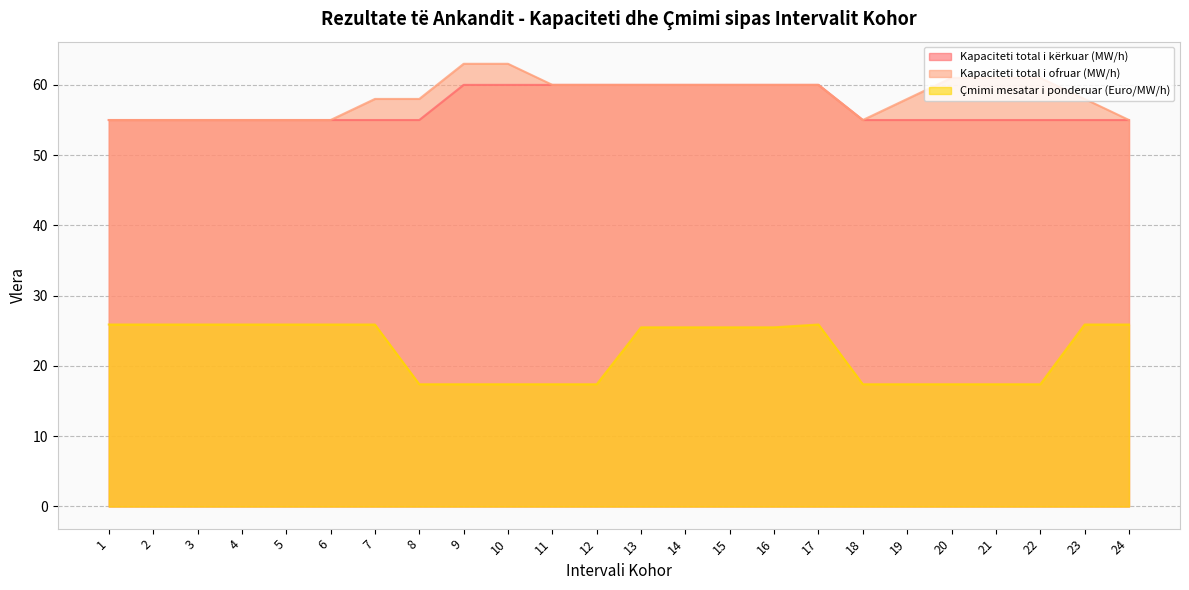

Reading left to right, transcribe all the data shown in this chart.

Kapaciteti total i kërkuar (MW/h): 1=55.0	2=55.0	3=55.0	4=55.0	5=55.0	6=55.0	7=55.0	8=55.0	9=60.0	10=60.0	11=60.0	12=60.0	13=60.0	14=60.0	15=60.0	16=60.0	17=60.0	18=55.0	19=55.0	20=55.0	21=55.0	22=55.0	23=55.0	24=55.0
Kapaciteti total i ofruar (MW/h): 1=55.0	2=55.0	3=55.0	4=55.0	5=55.0	6=55.0	7=58.0	8=58.0	9=63.0	10=63.0	11=60.0	12=60.0	13=60.0	14=60.0	15=60.0	16=60.0	17=60.0	18=55.0	19=58.0	20=61.0	21=61.0	22=61.0	23=58.0	24=55.0
Çmimi mesatar i ponderuar (Euro/MW/h): 1=25.9	2=25.9	3=25.9	4=25.9	5=25.9	6=25.9	7=25.9	8=17.4	9=17.4	10=17.4	11=17.4	12=17.4	13=25.5	14=25.5	15=25.5	16=25.5	17=25.9	18=17.4	19=17.4	20=17.4	21=17.4	22=17.4	23=25.9	24=25.9